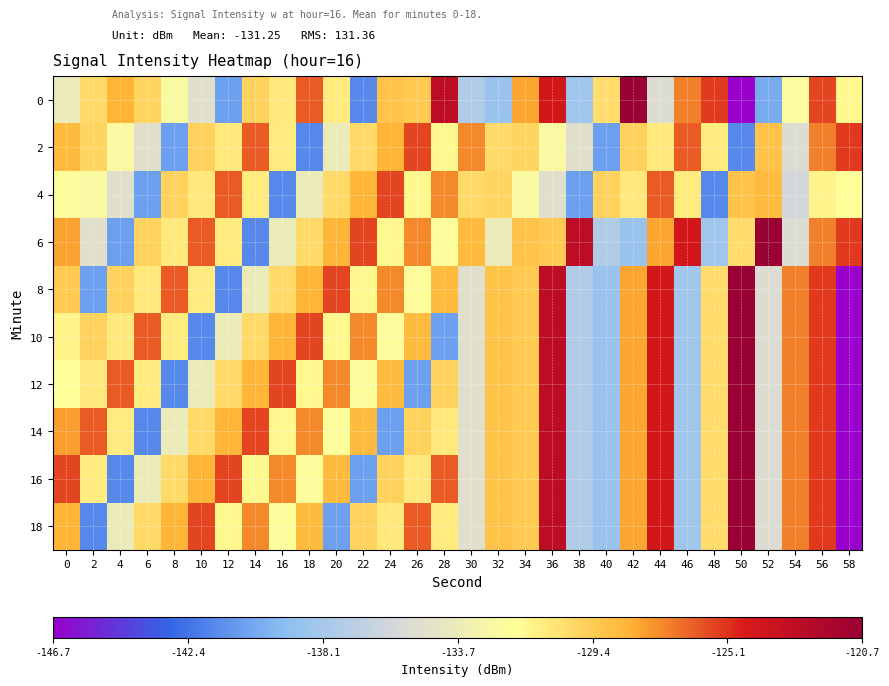

List the series in order of their peak value, lowest first.

4, 2, 0, 6, 8, 10, 12, 14, 16, 18